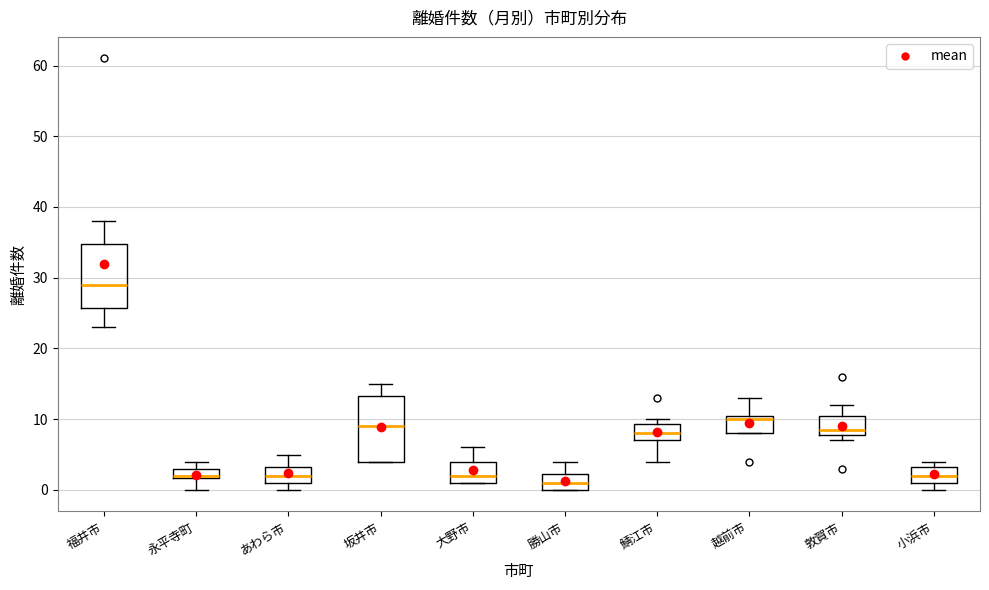

Where is the upper edge of the box for あわら市 on the y-axis? The values are not printed on the chart, so give them approximately, as read against the axis.

3